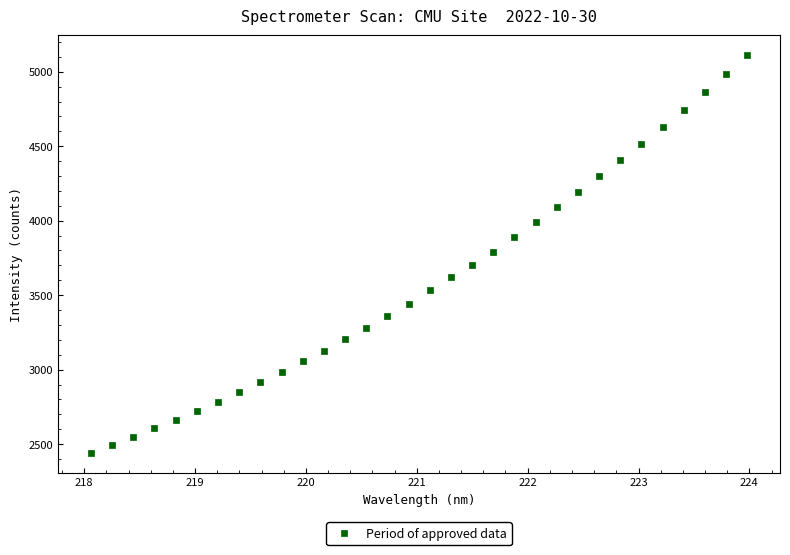

What is the range of Y values (max minus min)?

2667.9